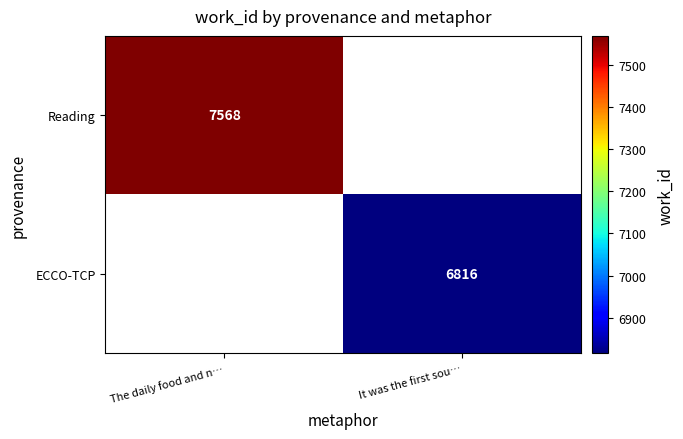

What is the maximum value shown in the chart?

7568.0